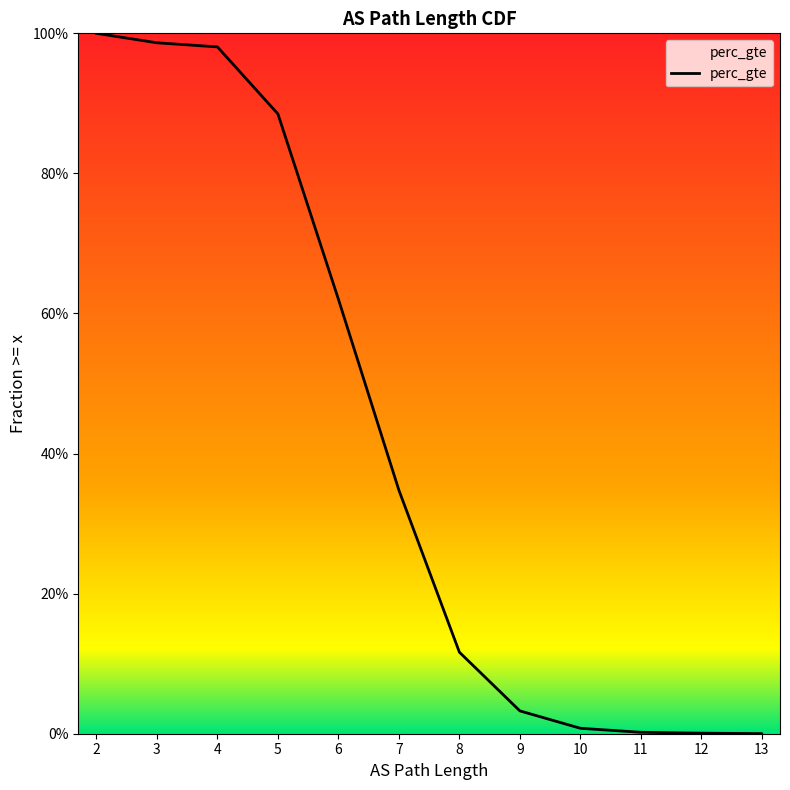

True or false: there are more than 0 points higher than both neighbors.

False